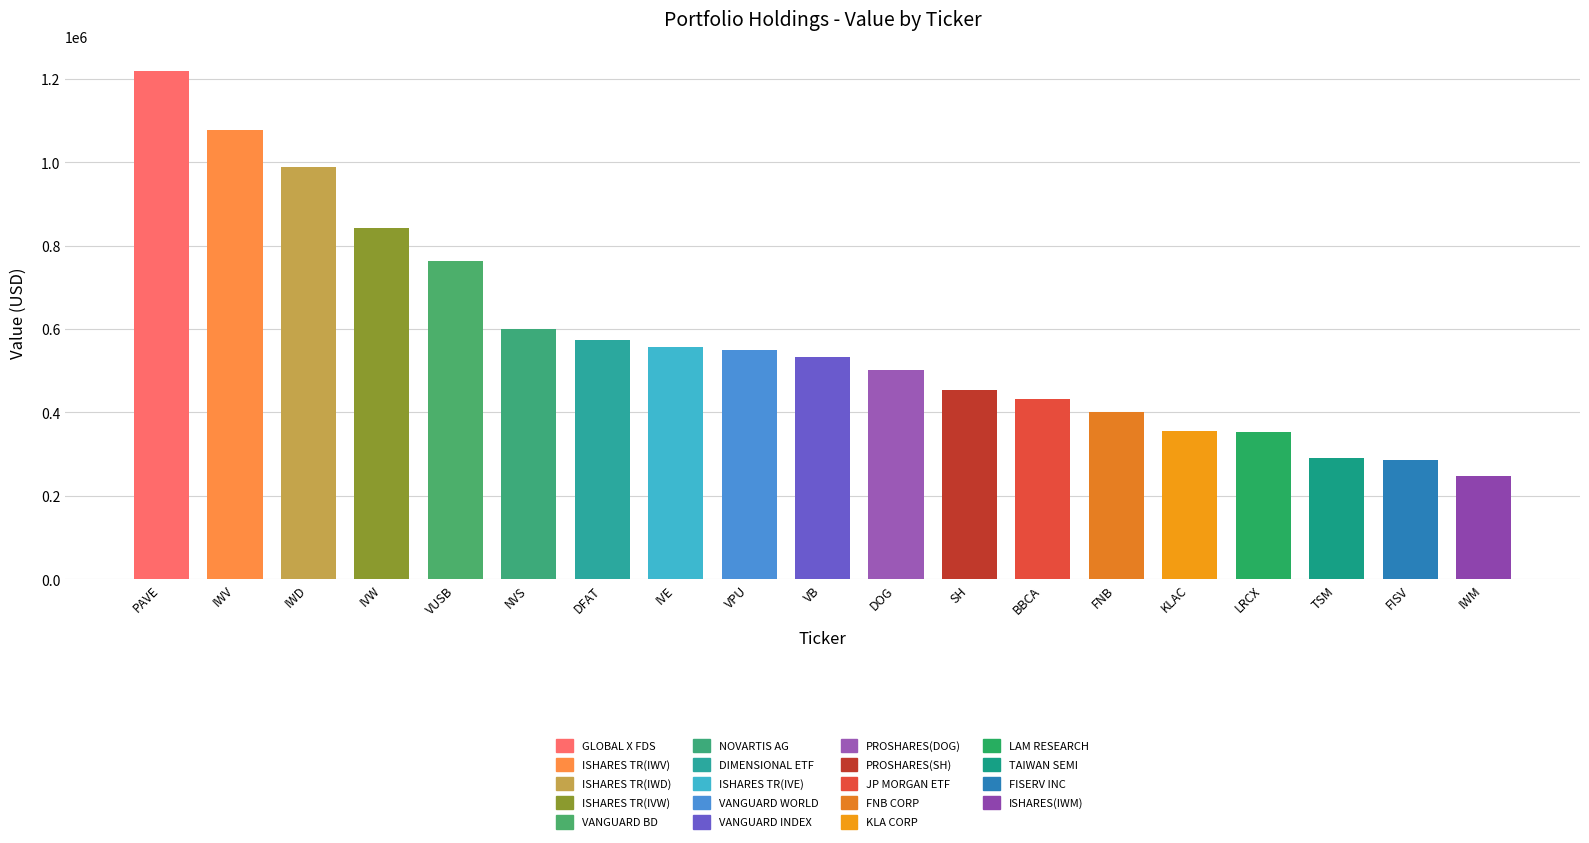

What is the difference between the second highest and second lowest values?

791346